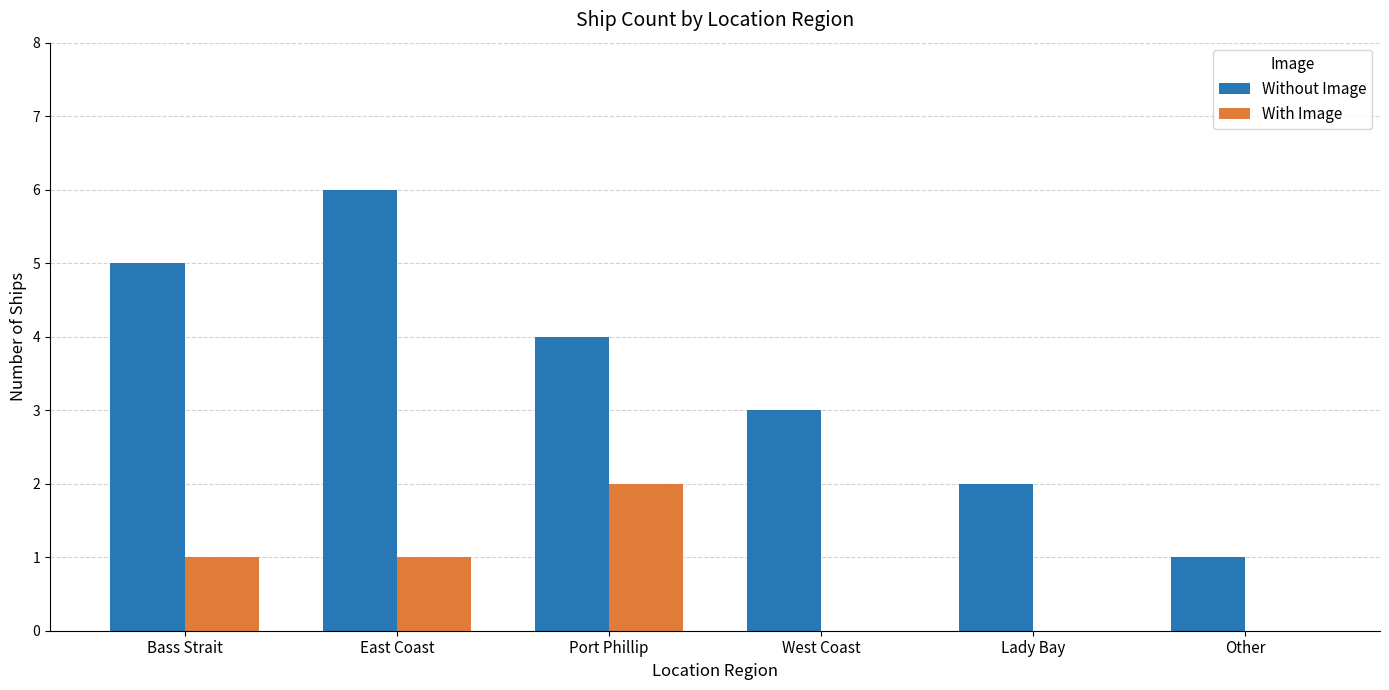

What is the sum of the Without Image values at Bass Strait and Port Phillip?

9